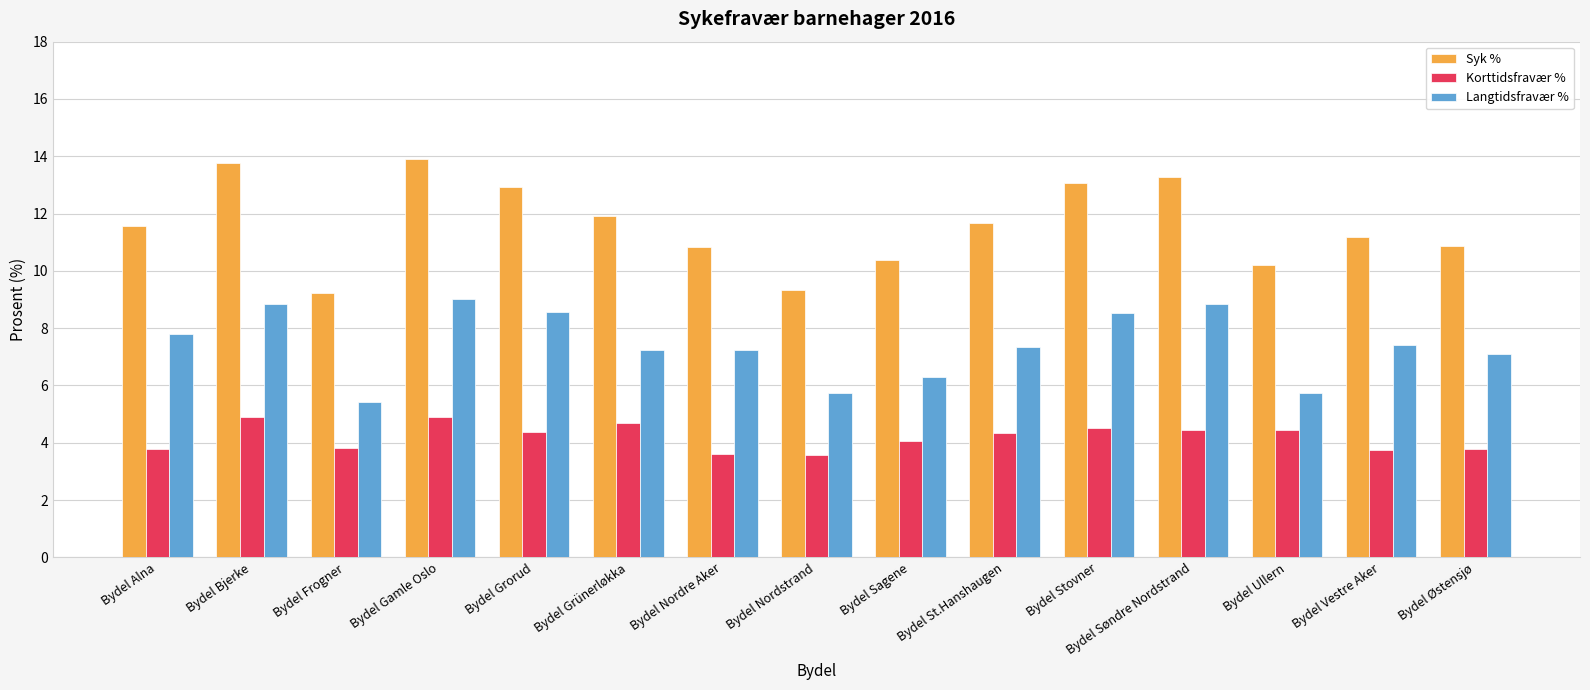

How many data points in Syk % are above 11?

9